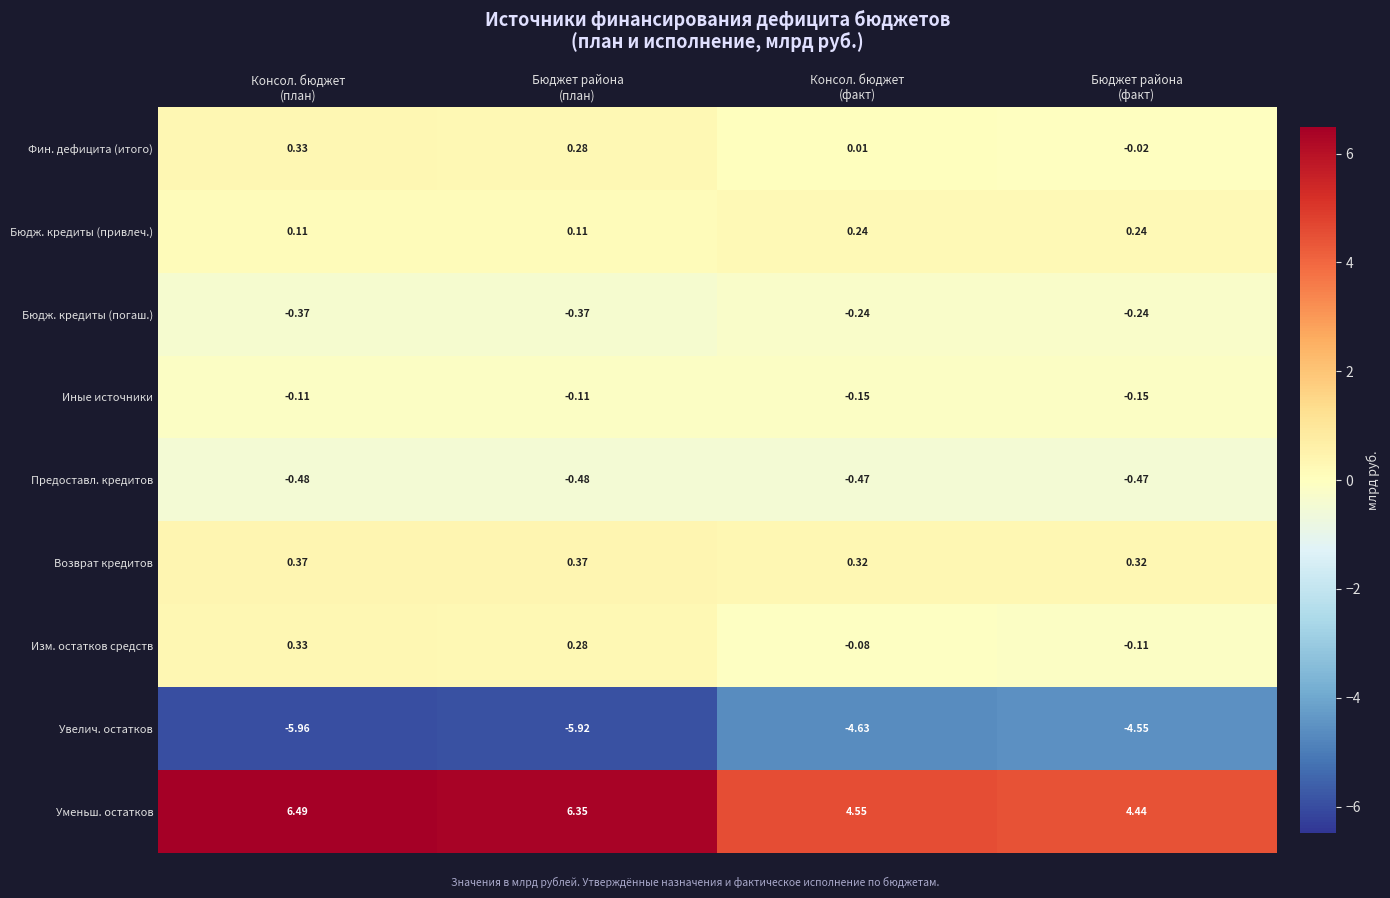

At Бюджет района
(факт), list the series in order from smallest to largest.

Увелич. остатков, Предоставл. кредитов, Бюдж. кредиты (погаш.), Иные источники, Изм. остатков средств, Фин. дефицита (итого), Бюдж. кредиты (привлеч.), Возврат кредитов, Уменьш. остатков